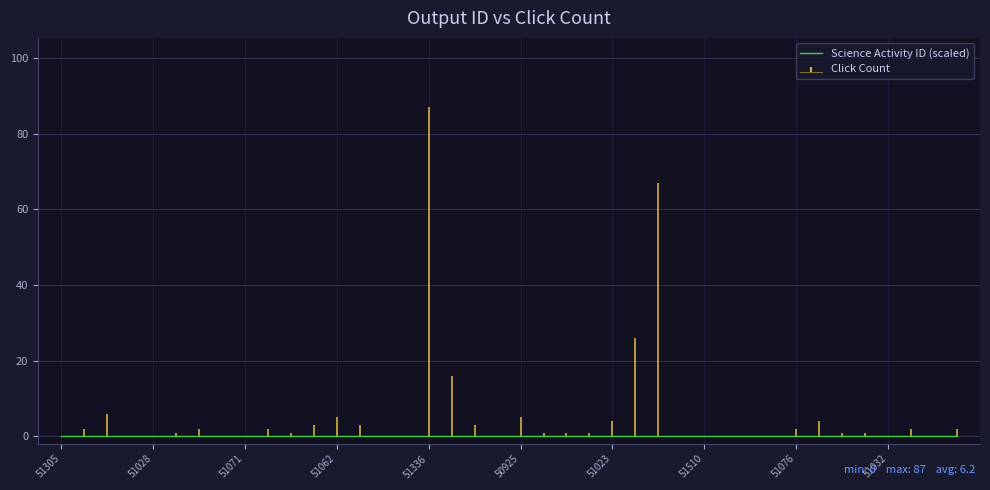

The value at 51499 is 2. True or false?

True